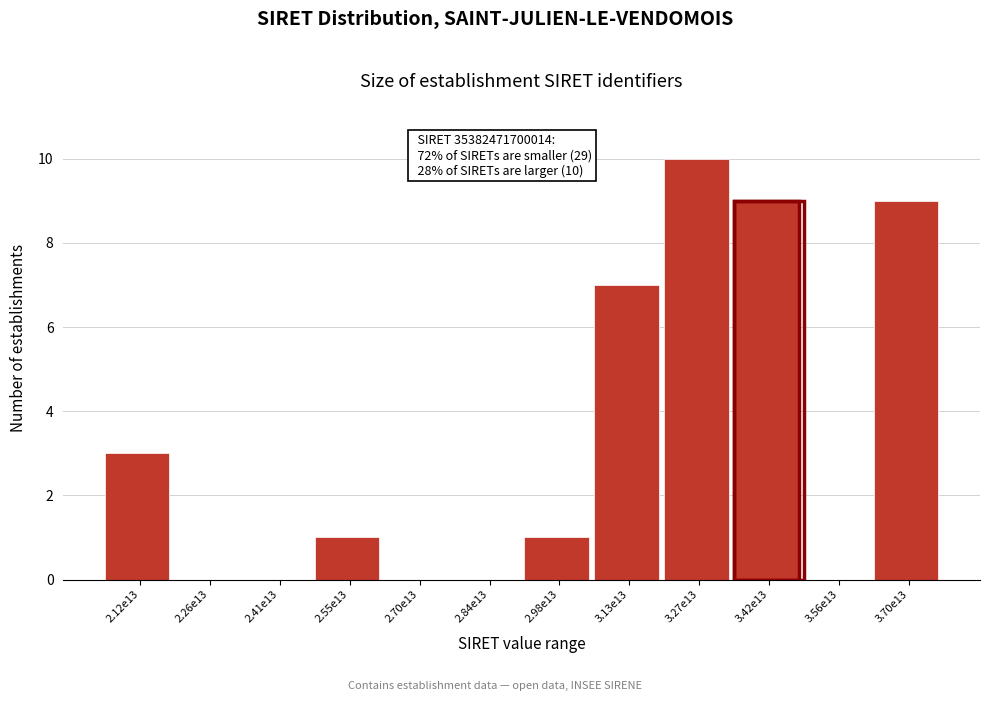

Reading left to right, extract all data points from this chart.

2.12e13=3	2.26e13=0	2.41e13=0	2.55e13=1	2.70e13=0	2.84e13=0	2.98e13=1	3.13e13=7	3.27e13=10	3.42e13=9	3.56e13=0	3.70e13=9